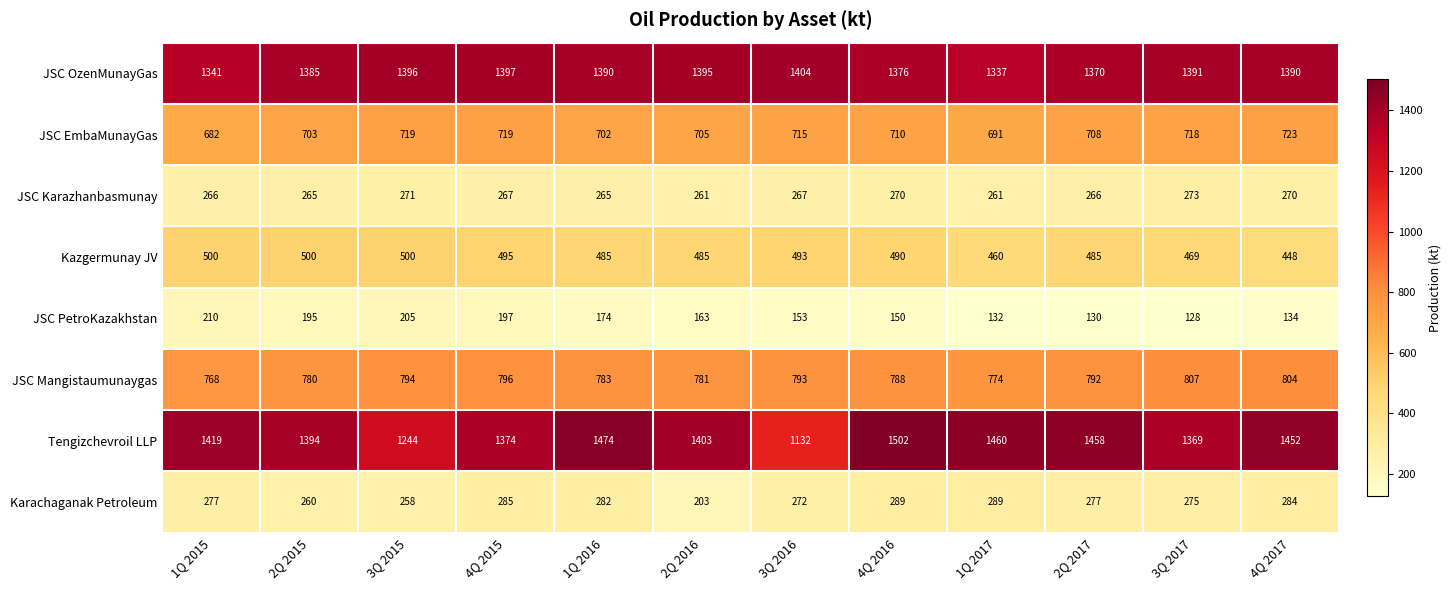

True or false: Tengizchevroil LLP has a value of 772 at 2Q 2017.

False